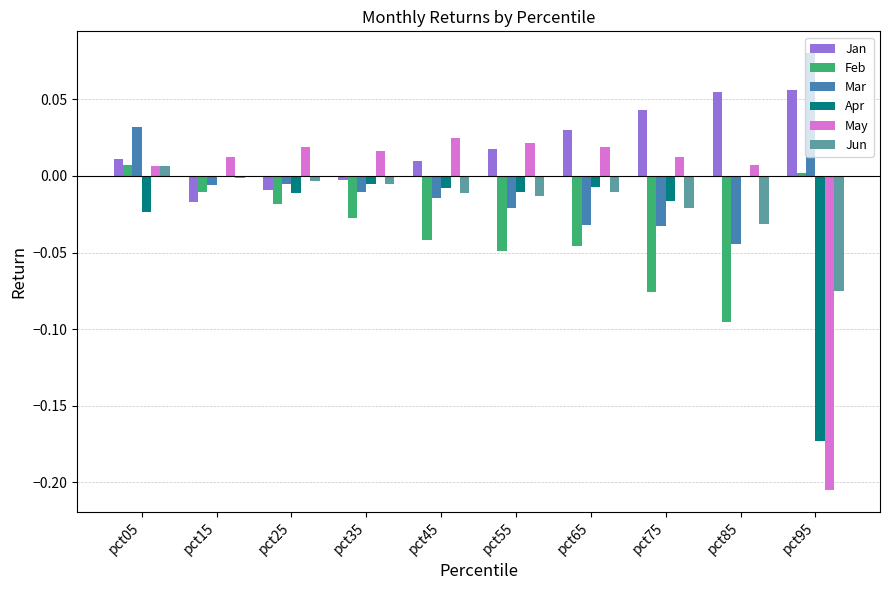

Are the bars horizontal?

No